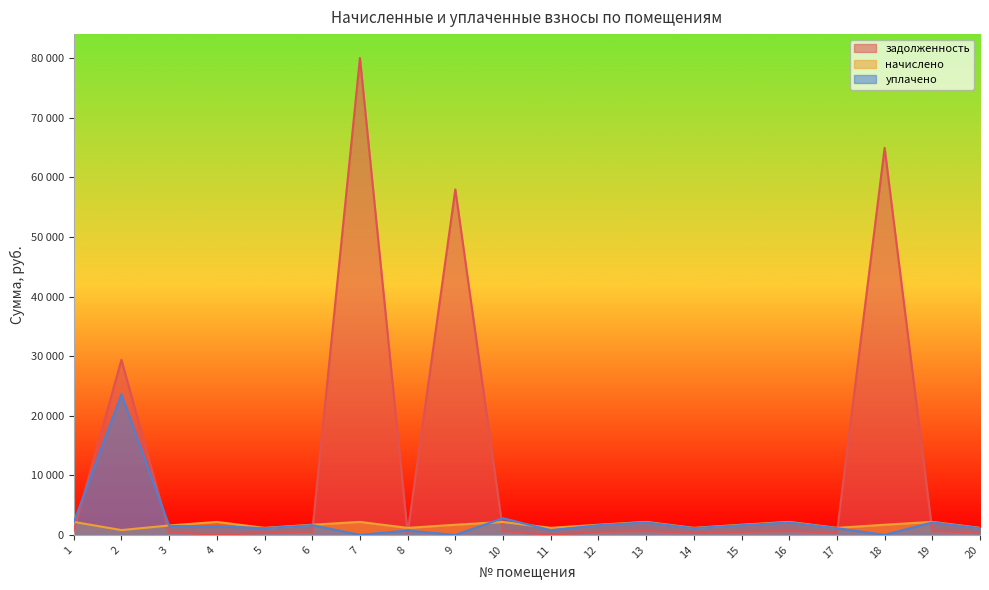

Does the chart display data point markers on the line(s)?

No